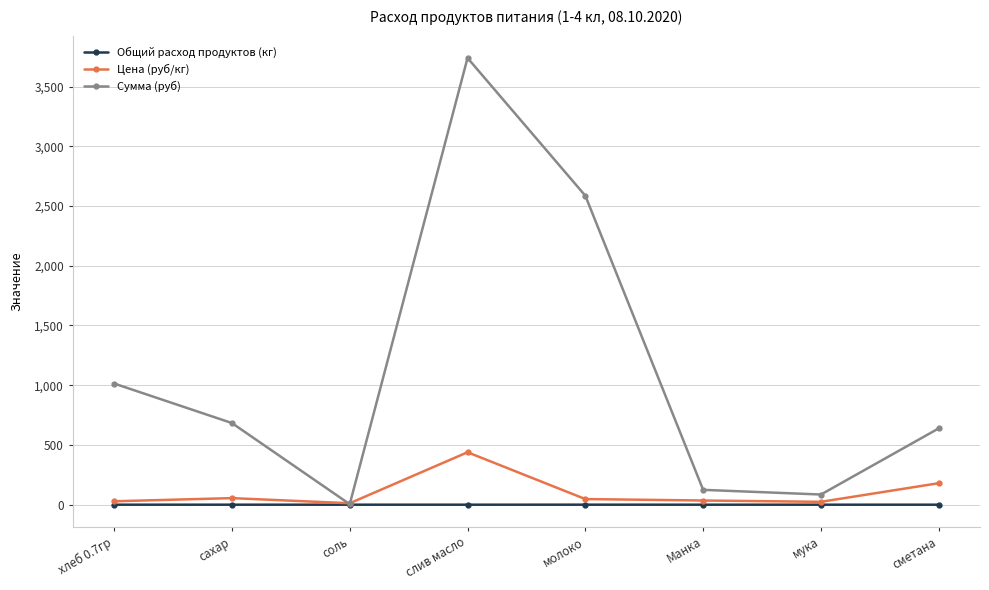

Which label corresponds to the largest value in the chart?

слив масло